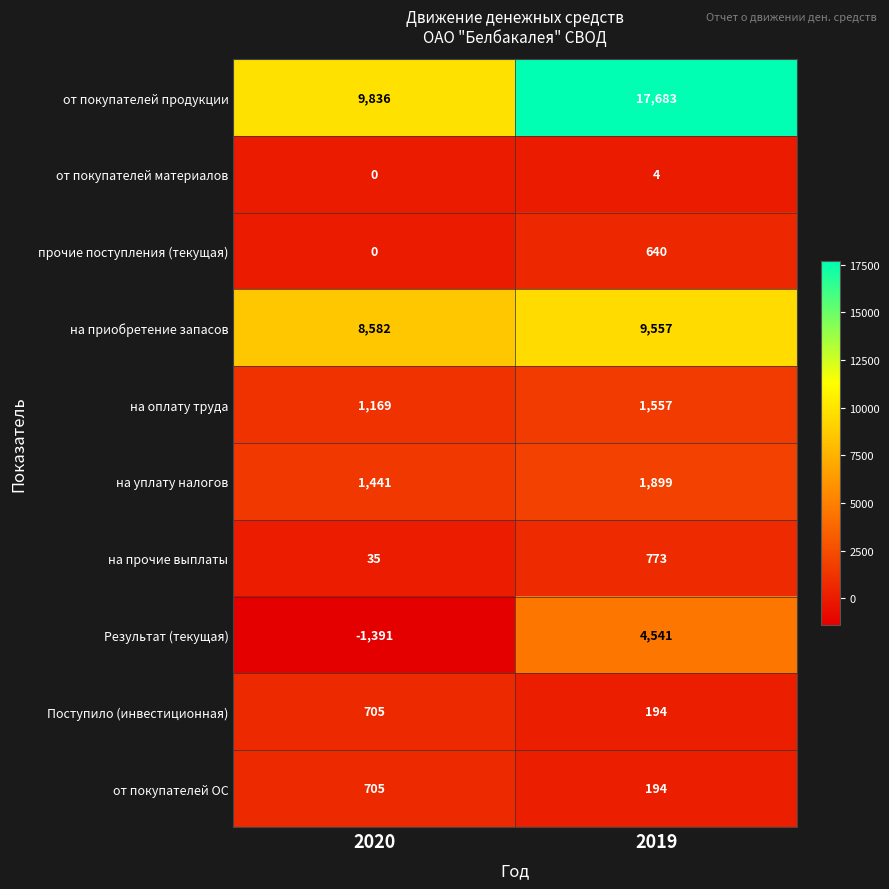

Between 2020 and 2019, which series saw the biggest shift?

от покупателей продукции